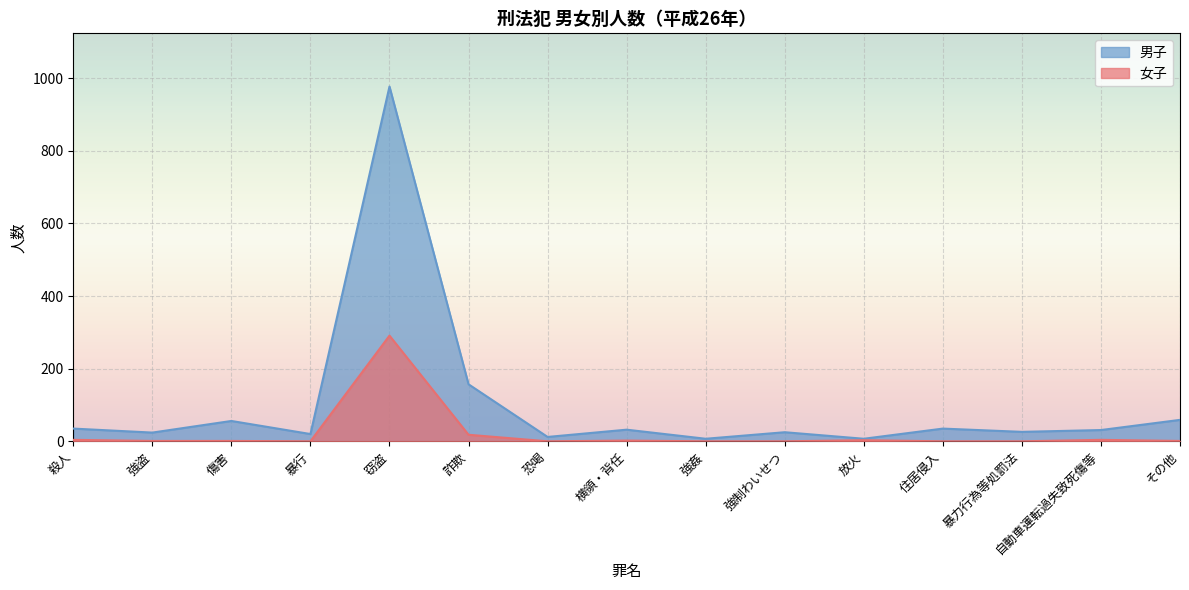

The 女子 series shows 1 at 殺人. True or false?

False